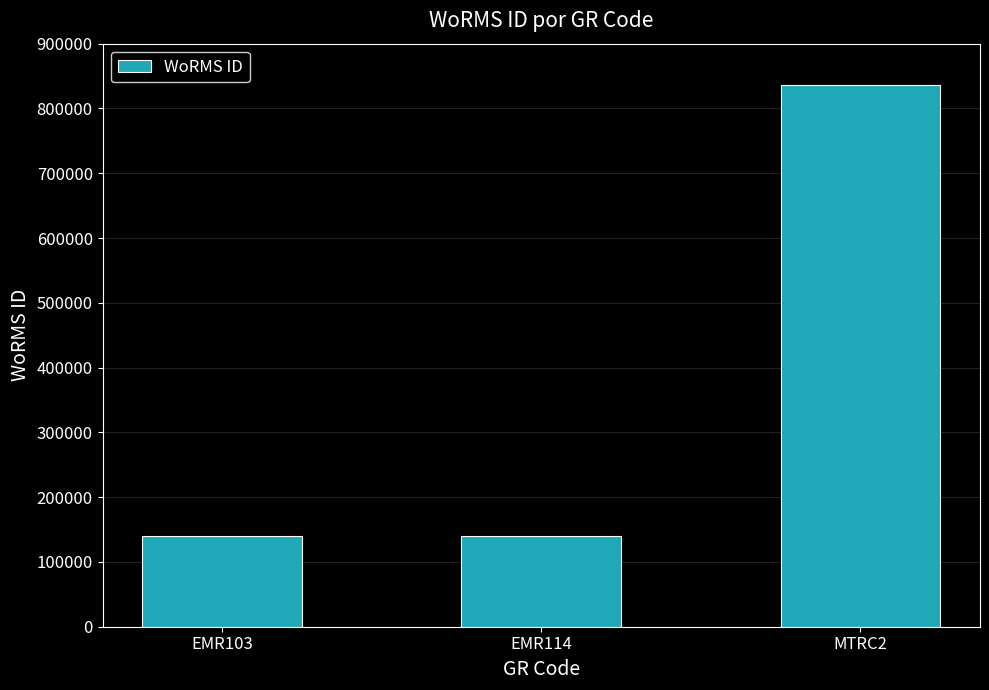

What position from the left is EMR114?

2